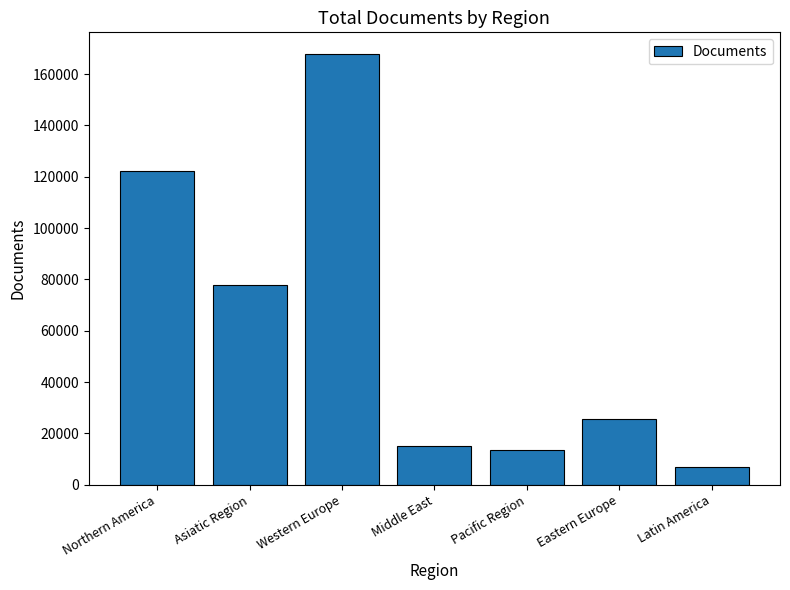

What is the label of the 5th bar from the left?

Pacific Region